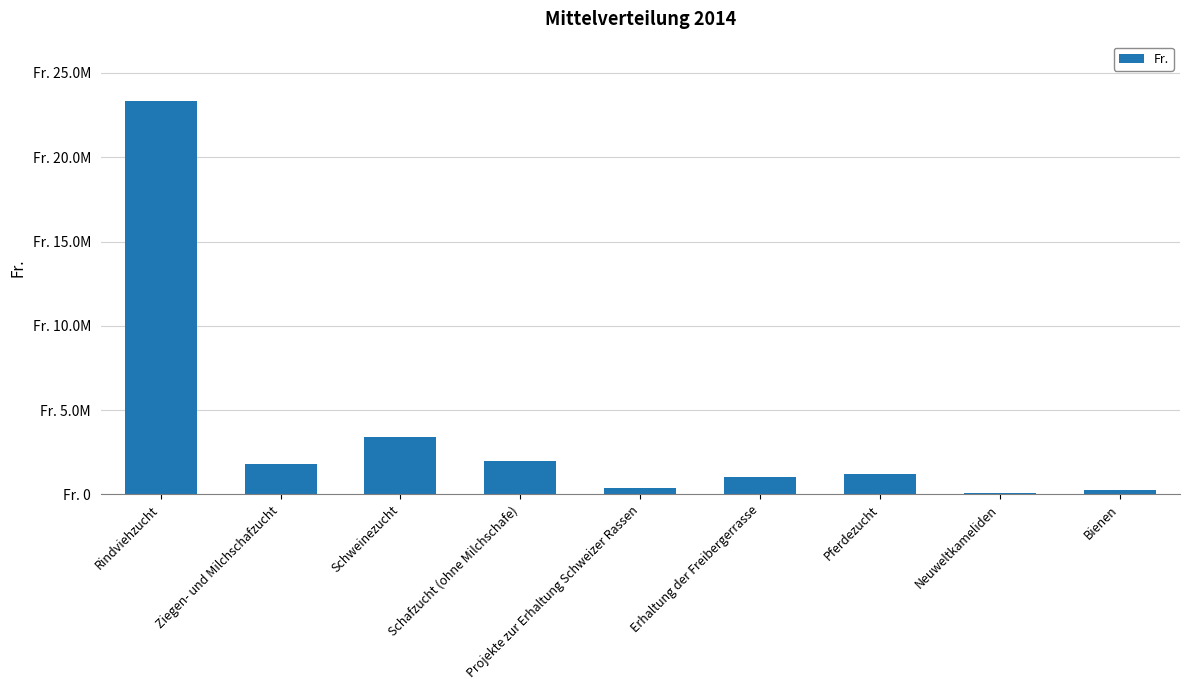

Are the bars horizontal?

No